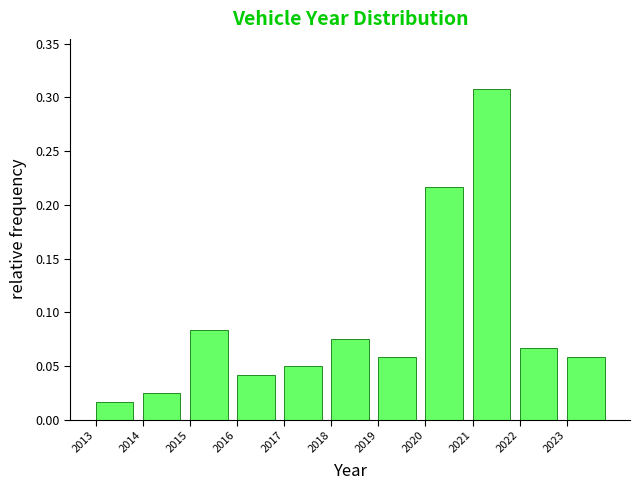

Reading left to right, transcribe this chart: for each bar, give the range it covers on the x-axis and its height. The values are not printed on the chart, so give them approximately, as read against the axis.

2013 to 2014: 0.015
2014 to 2015: 0.025
2015 to 2016: 0.085
2016 to 2017: 0.040
2017 to 2018: 0.050
2018 to 2019: 0.075
2019 to 2020: 0.060
2020 to 2021: 0.215
2021 to 2022: 0.310
2022 to 2023: 0.065
2023 to 2024: 0.060